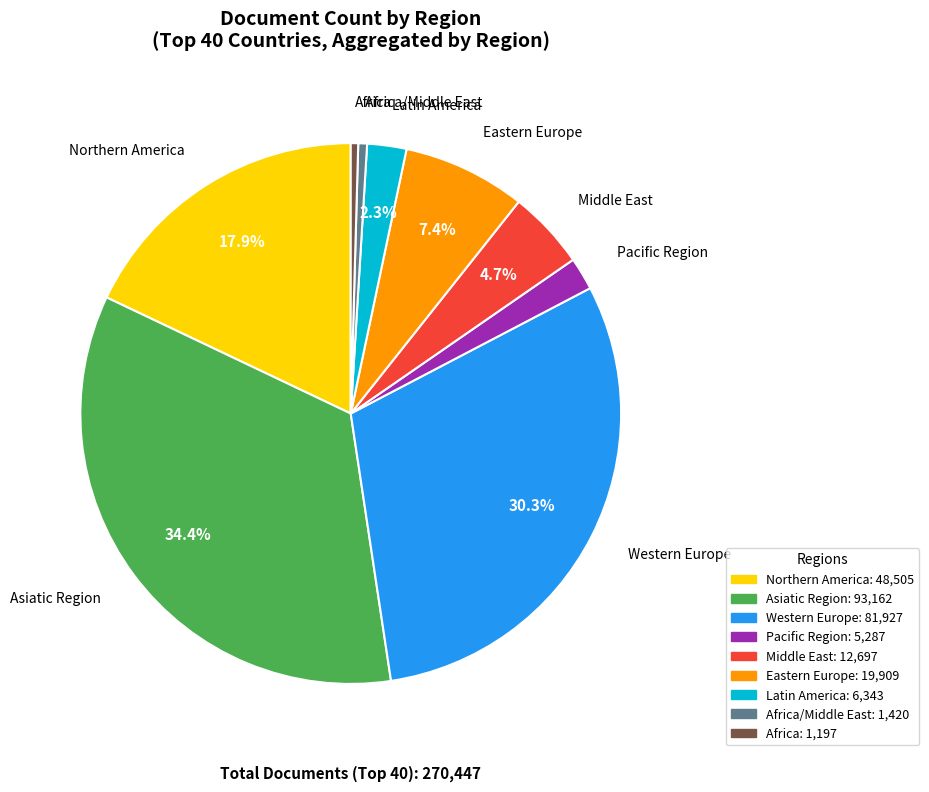

Is there any slice that represents more than half of the pie?

No